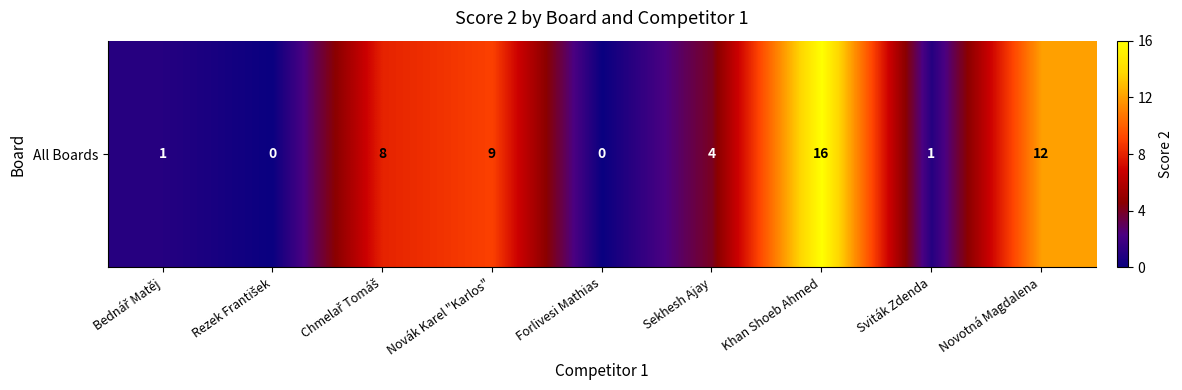

What is the change in value from Rezek František to Novotná Magdalena?

+12